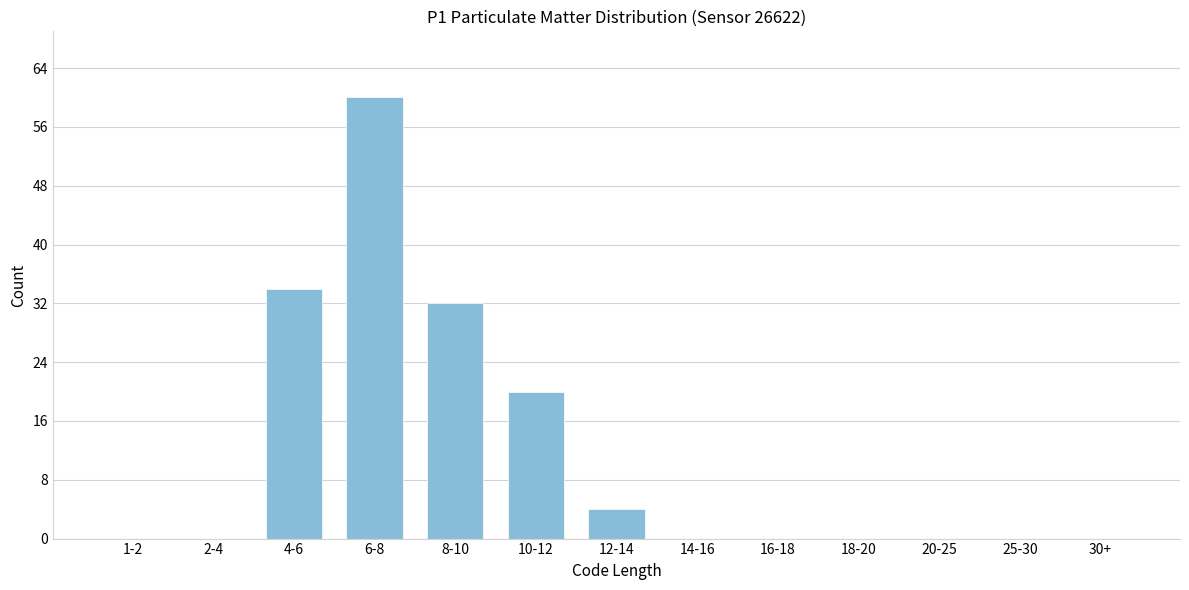

Reading right to left, transcribe all the data shown in this chart.

30+=0	25-30=0	20-25=0	18-20=0	16-18=0	14-16=0	12-14=4	10-12=20	8-10=32	6-8=60	4-6=34	2-4=0	1-2=0